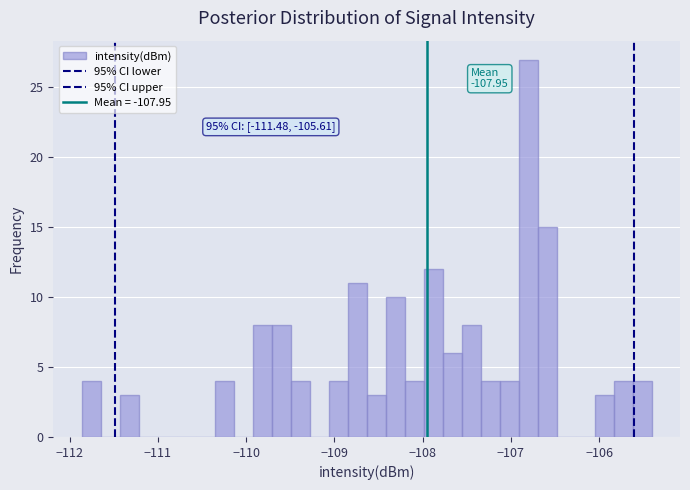

Read against the x-axis, roughly where is the centre of the tallest bar?

-106.8